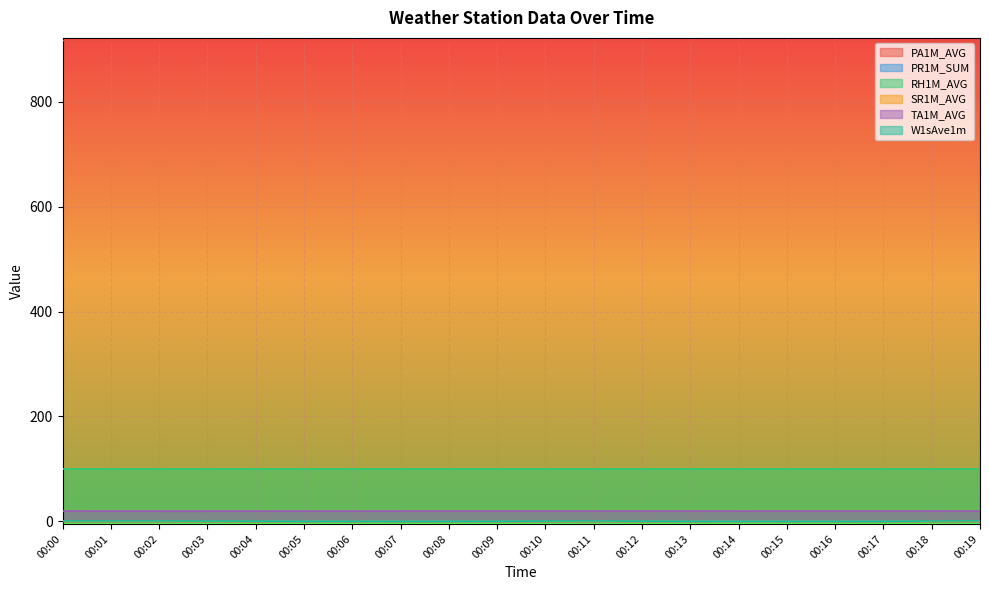

Which series has the largest total across all categories?

PA1M_AVG